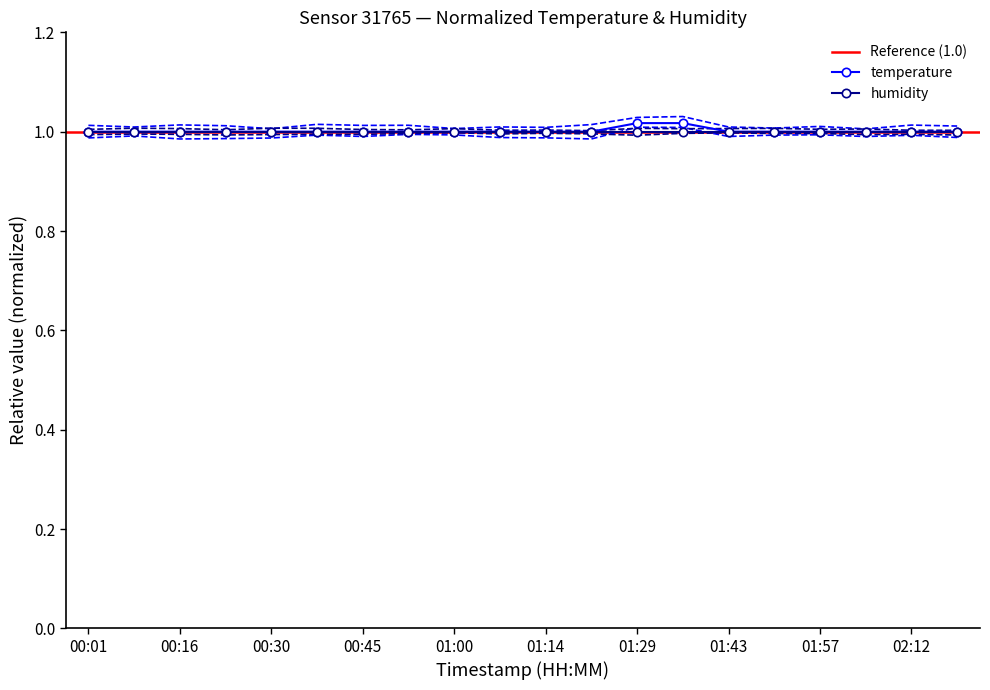

What is the label of the 1st point from the left?

00:01